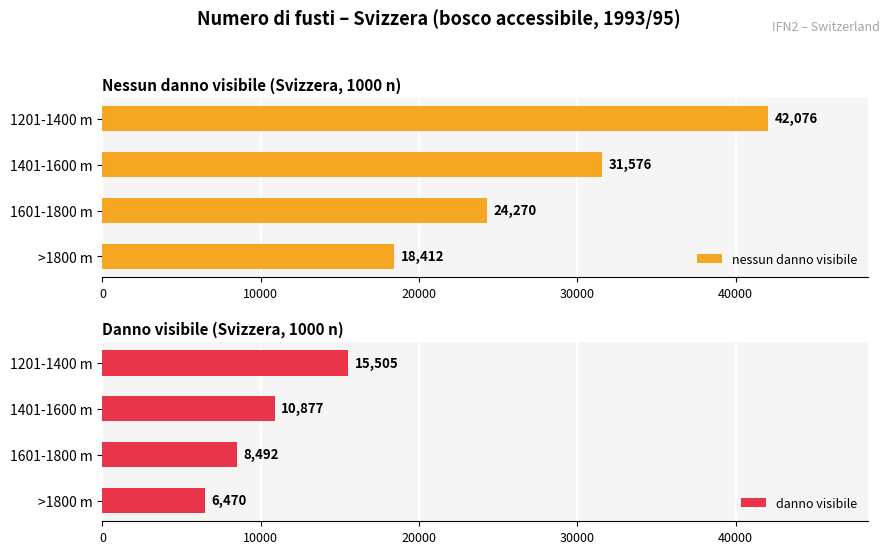

Is it true that nessun danno visibile equals 26426 at 1201-1400 m?

False